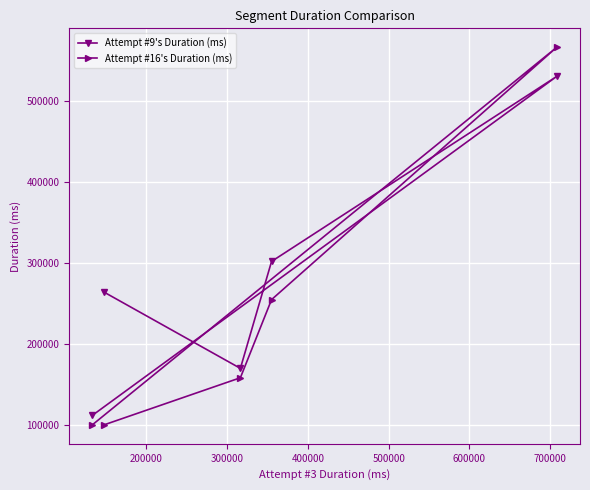

Reading left to right, extract all data points from this chart.

Attempt #9's Duration (ms): 112131	530137	301899	170037	264178
Attempt #16's Duration (ms): 100491	566083	254828	158459	100299